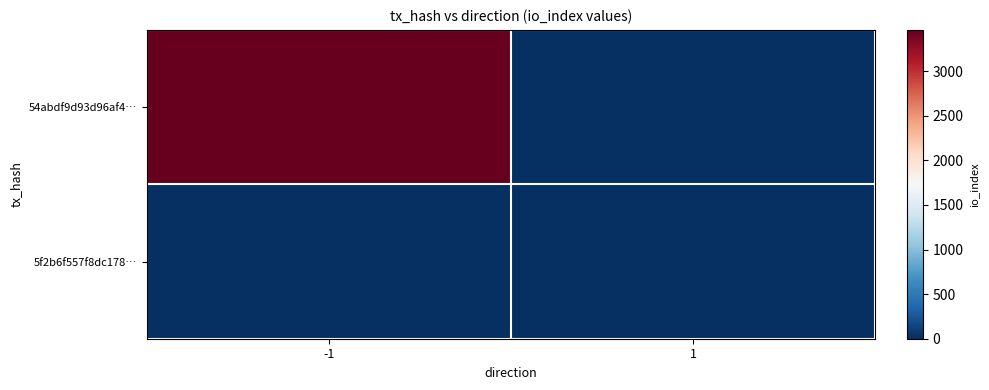

What is the difference between the highest and lowest values at 1?

5